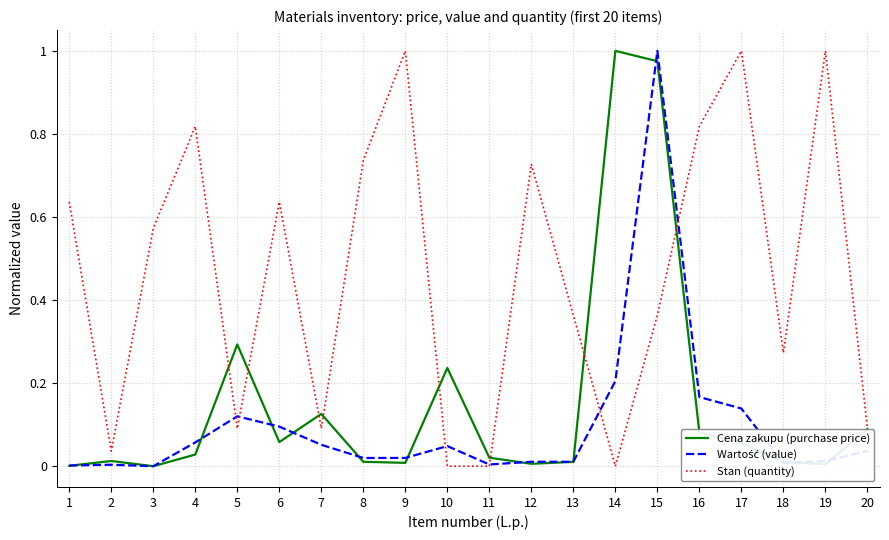

Between 9 and 11, which series saw the biggest shift?

Stan (quantity)